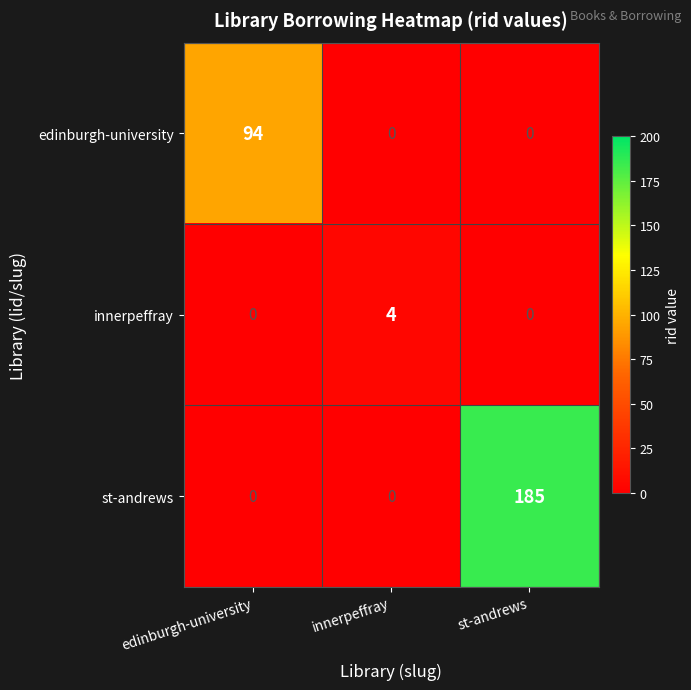

Count the number of data series in this chart.

3